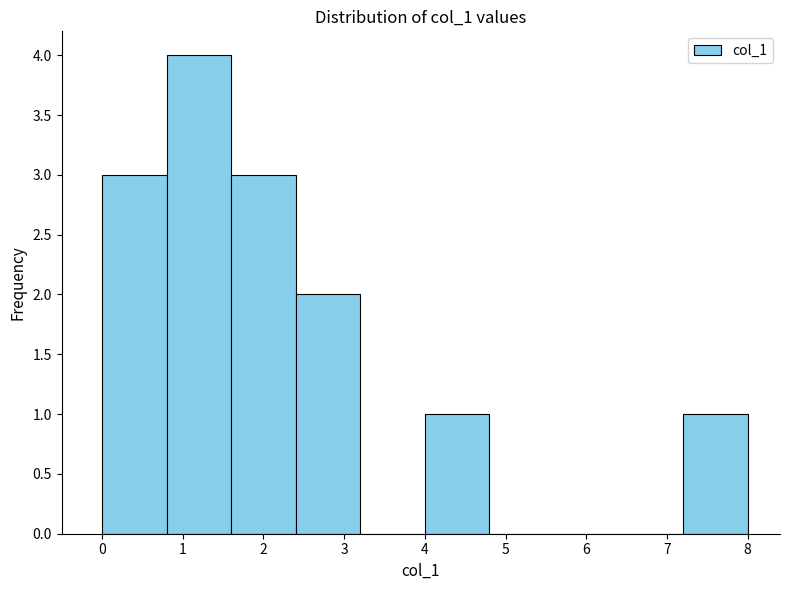

Reading left to right, list every bar in this chart as the range it spans on the x-axis followed by its height. The values are not printed on the chart, so give them approximately, as read against the axis.

0.0 to 0.8: 3
0.8 to 1.6: 4
1.6 to 2.4: 3
2.4 to 3.2: 2
3.2 to 4.0: 0
4.0 to 4.8: 1
4.8 to 5.6: 0
5.6 to 6.4: 0
6.4 to 7.2: 0
7.2 to 8.0: 1